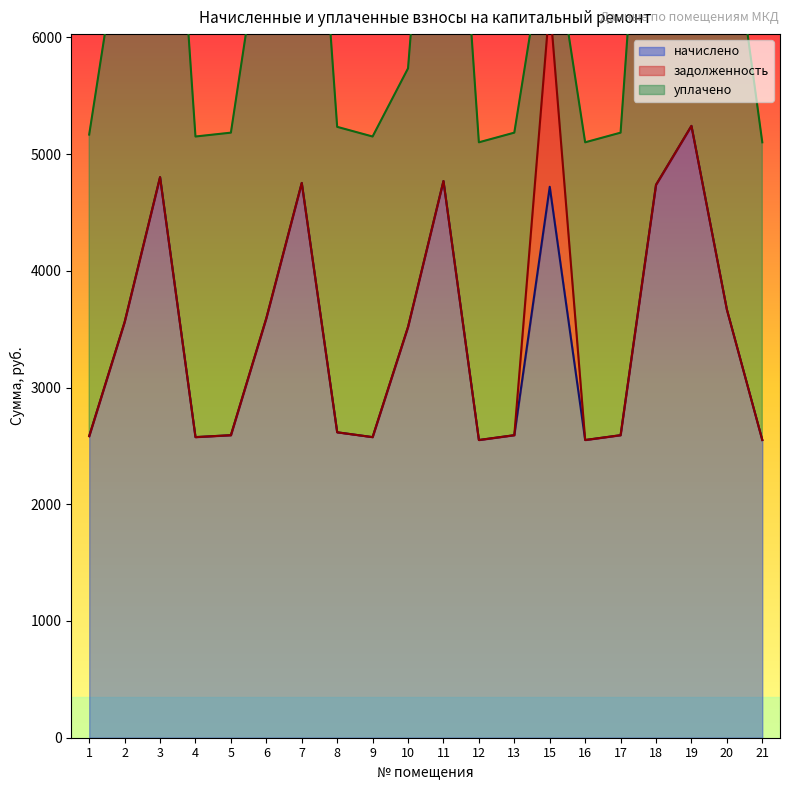

What is the average value of the уплачено series?

3235.6